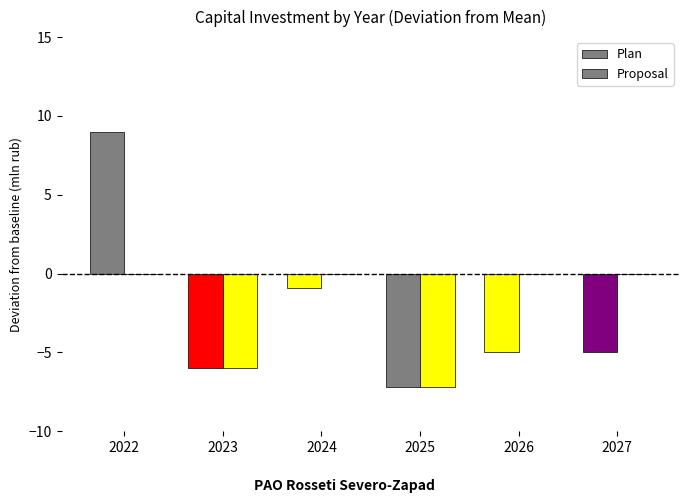

Which series has the largest range (max minus min)?

Plan